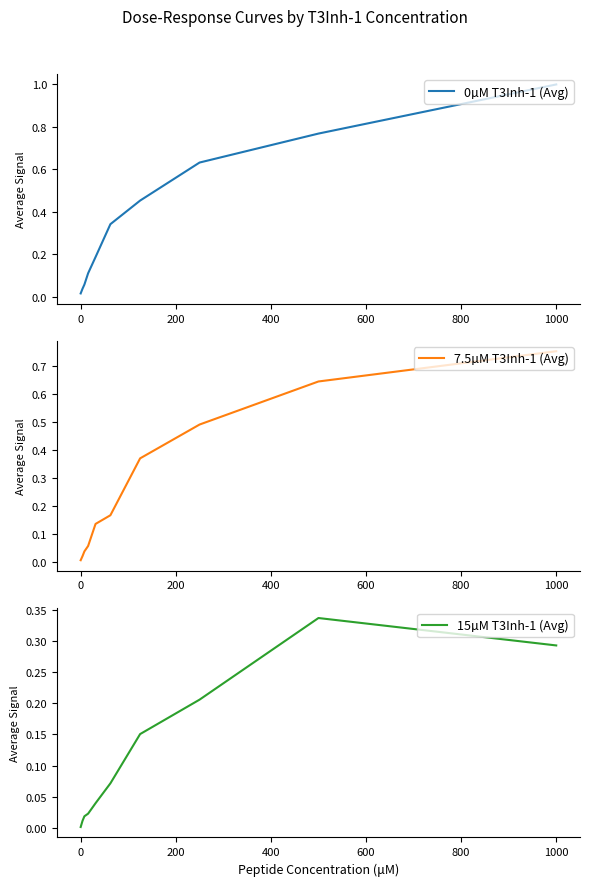

The 7.5µM T3Inh-1 (Avg) series shows 0.0 at 0. True or false?

True